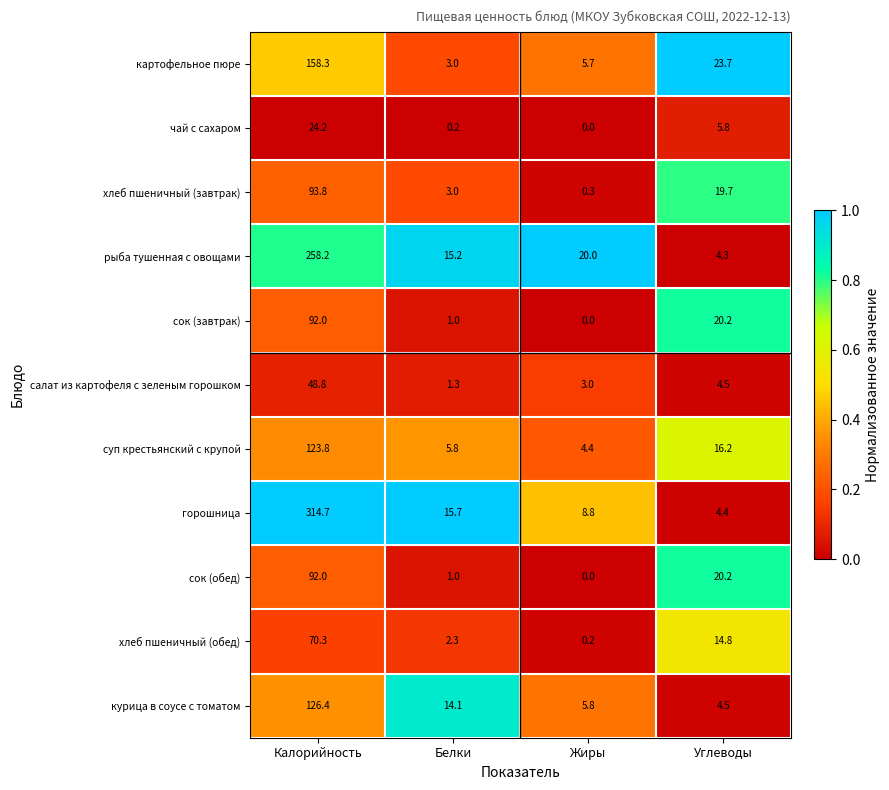

Is it true that сок (обед) equals 57.7 at Жиры?

False